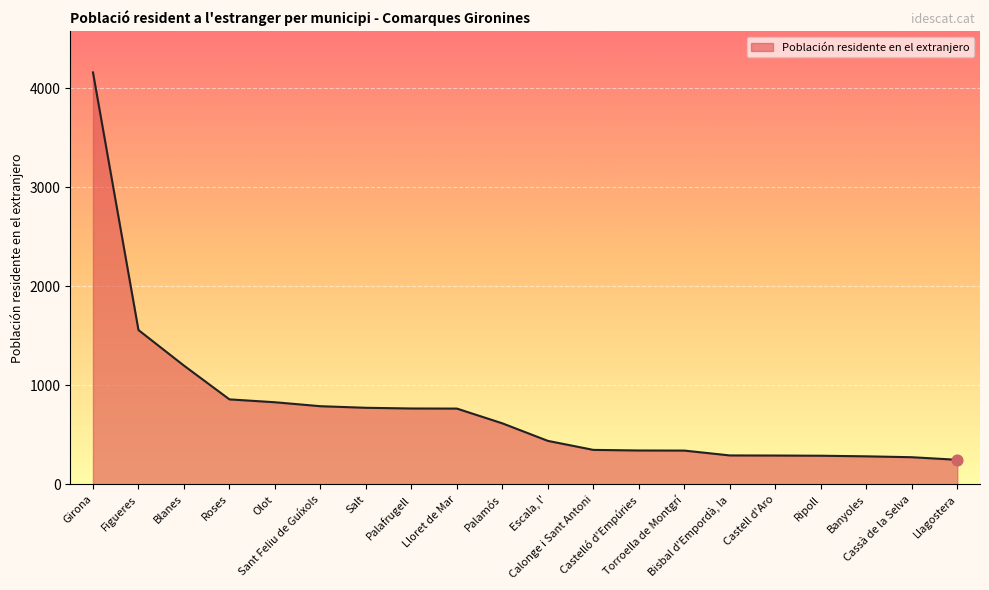

Which has a higher value, Ripoll or Castelló d'Empúries?

Castelló d'Empúries